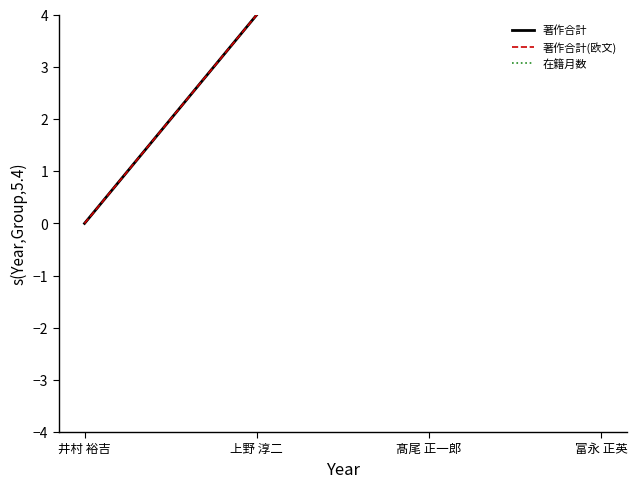

Is it true that 在籍月数 equals 108 at 富永 正英?

True